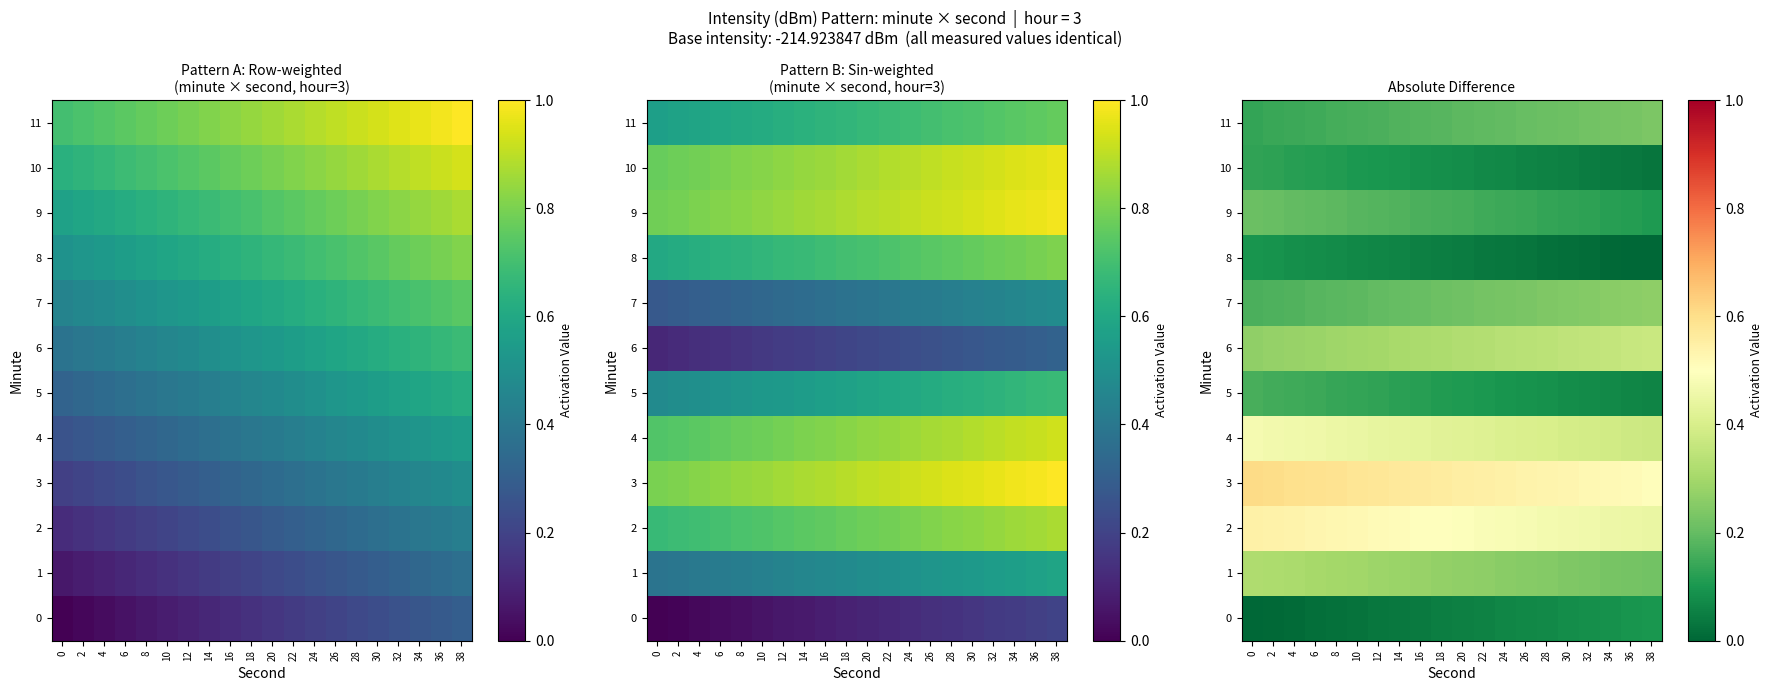

What is the average value of the 6 series?

0.3